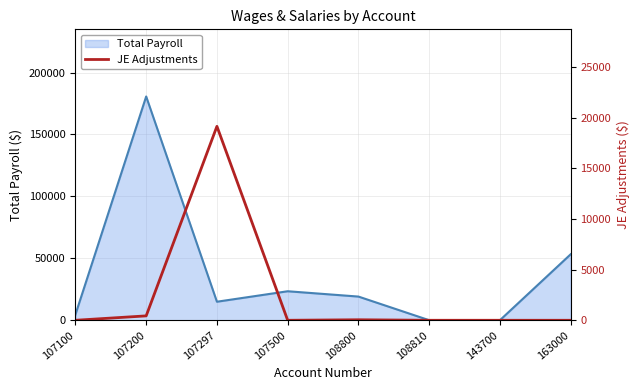

Count the number of categories in the chart.

8